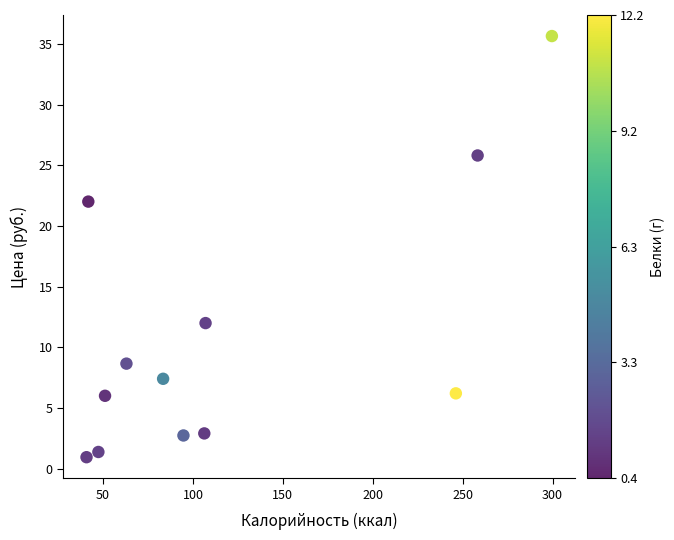

What Y value in the scatter plot is closest to 18?

22.0